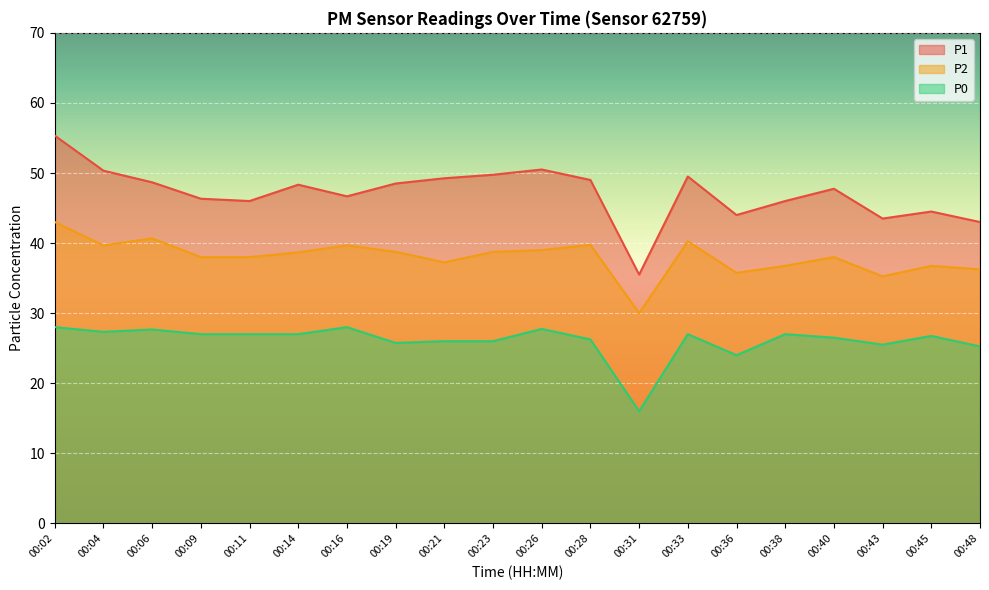

How many data points does each series have?

20